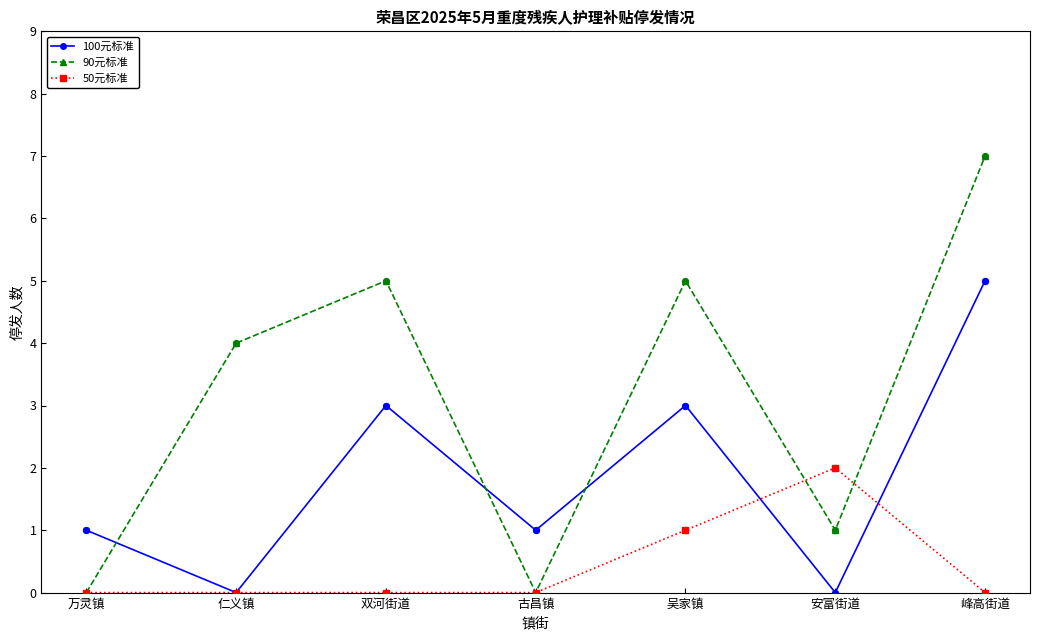

What is the total value across all series at 古昌镇?

1